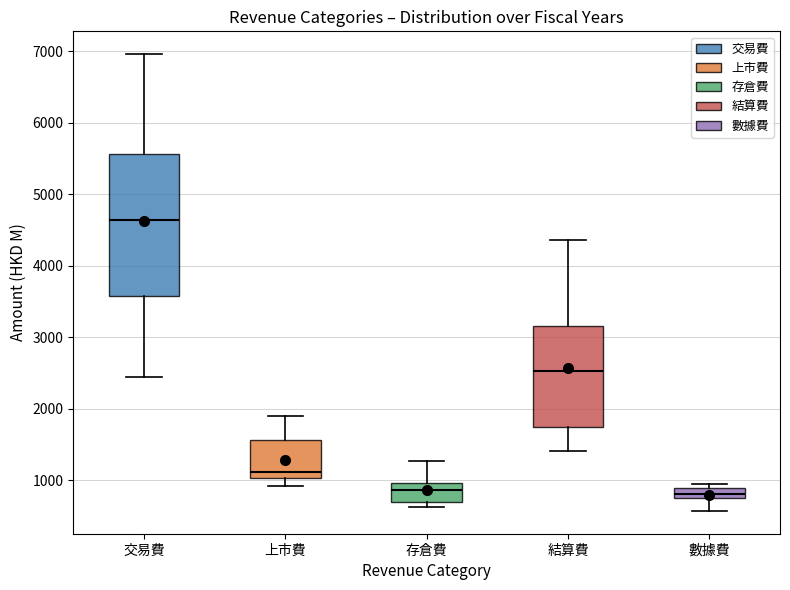

Which box's median line is the highest?

交易費